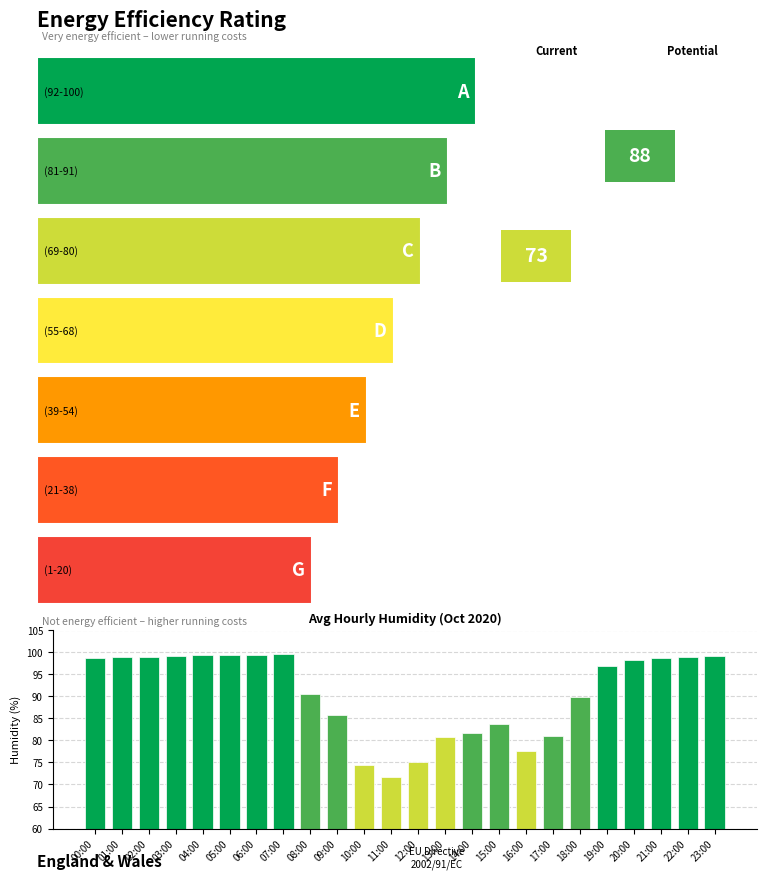

Which category has the lowest value across all series?

11:00